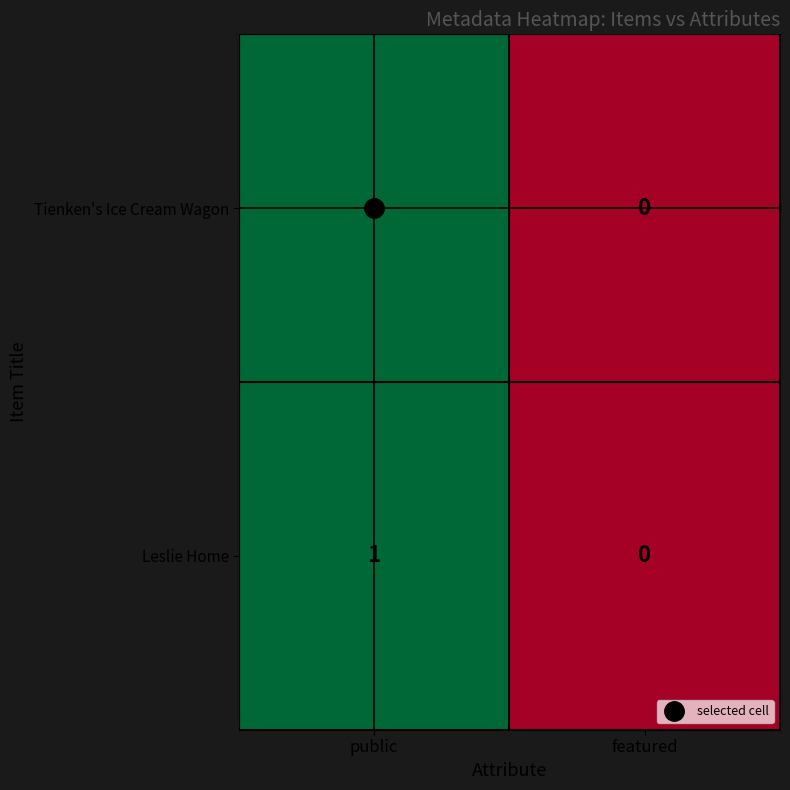

At which category is the sum across all series the highest?

public